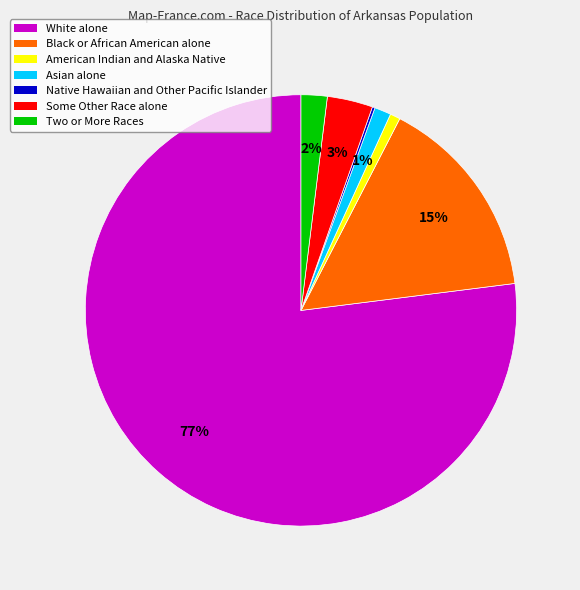

Which category accounts for the majority?

White alone